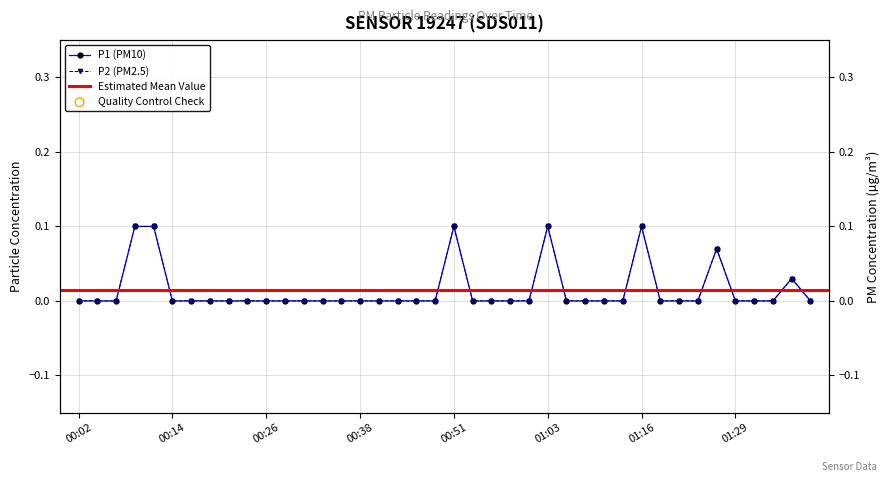

Which series reaches the minimum Y coordinate?

P1